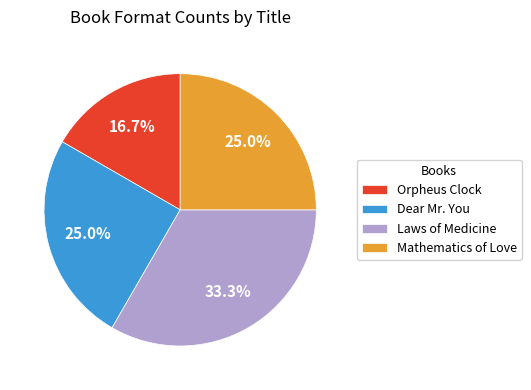

To the nearest percent, what is the combined percentage of Orpheus Clock and Mathematics of Love?

42%